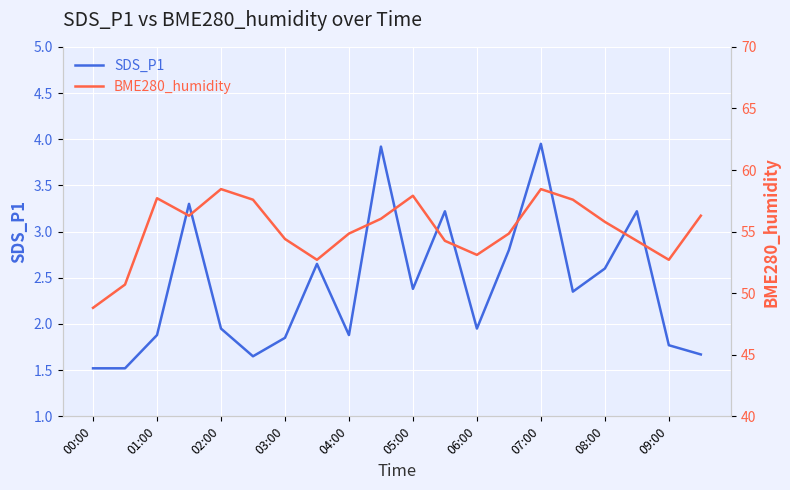

True or false: SDS_P1 has a value of 1.5 at 00:00.

True